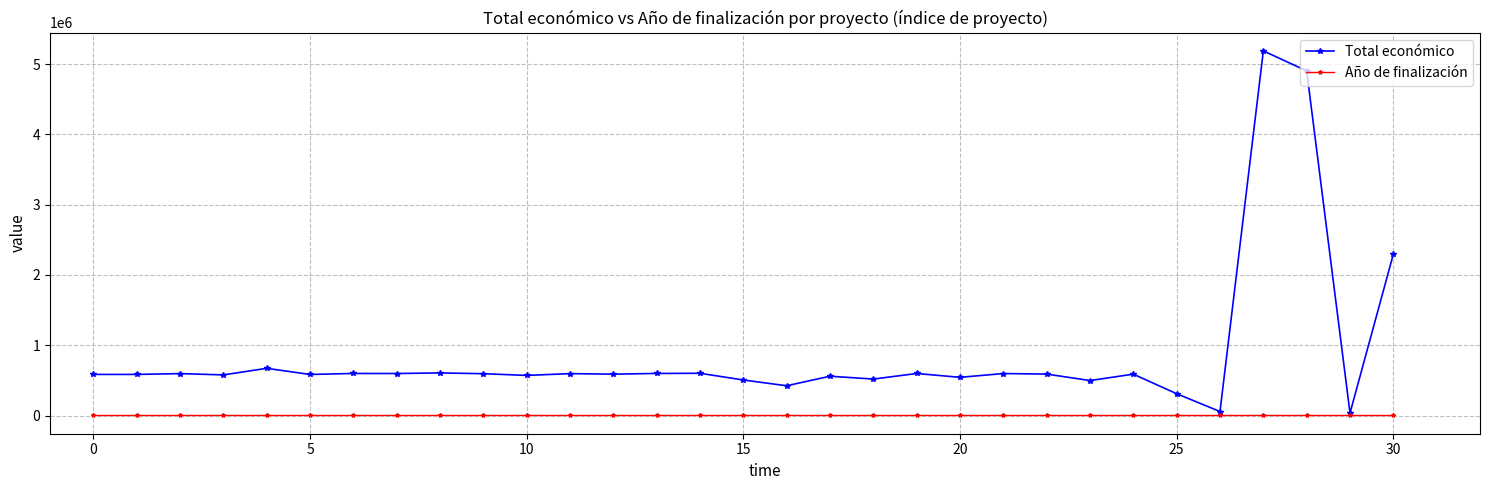

Which series has the widest spread of values?

Total económico